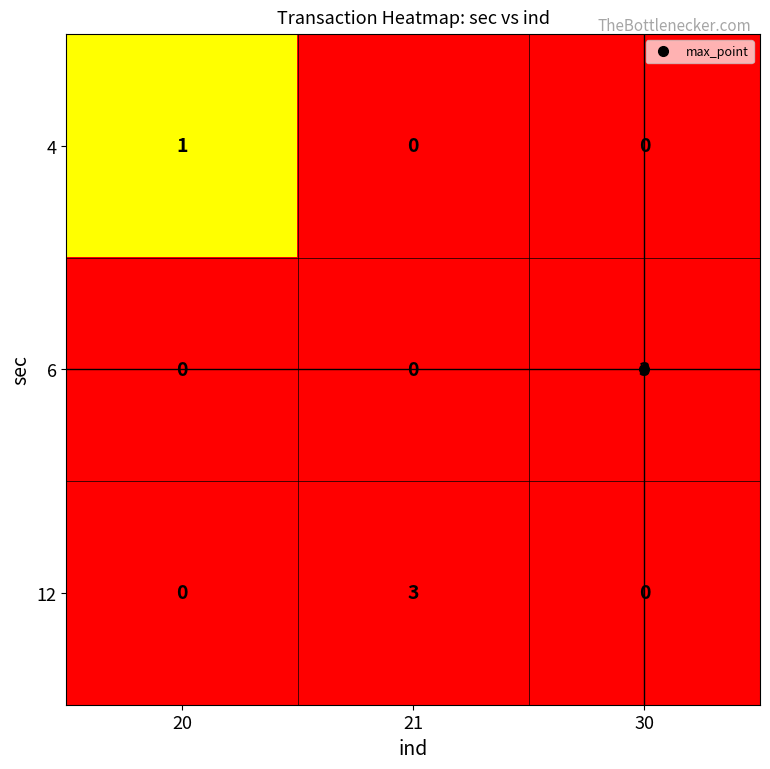

How many 6 values are between 0 and 3?

3